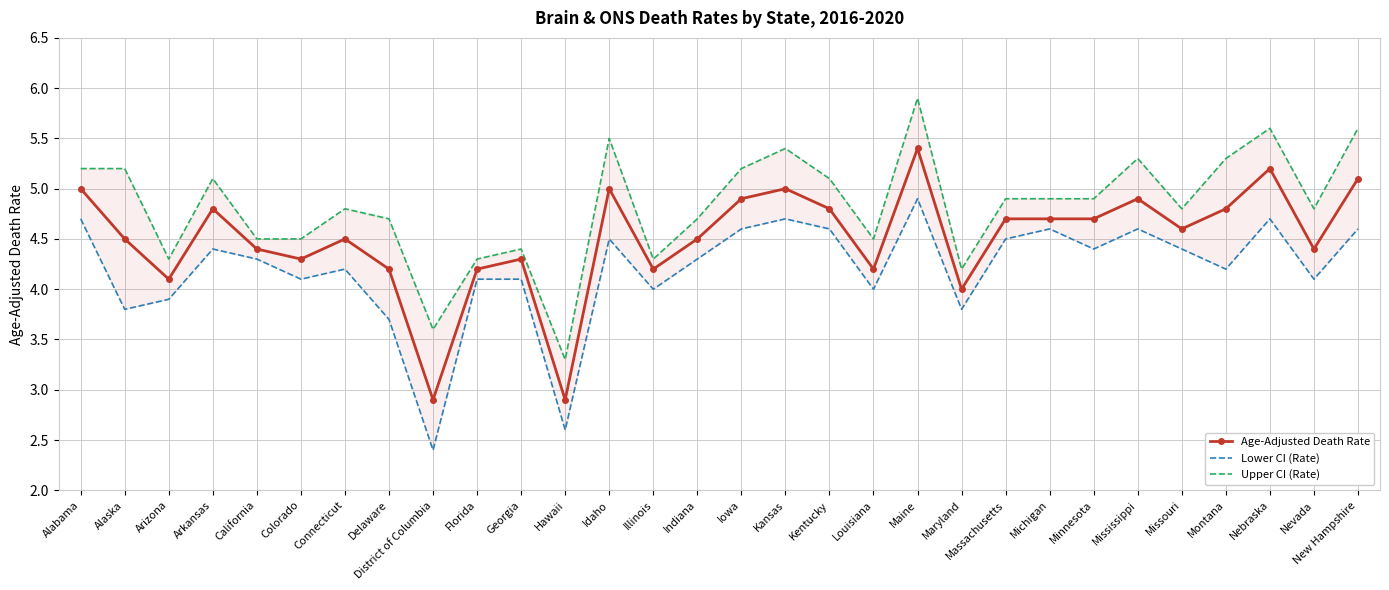

What is the difference between the maximum and minimum values in the Upper CI (Rate) series?

2.6